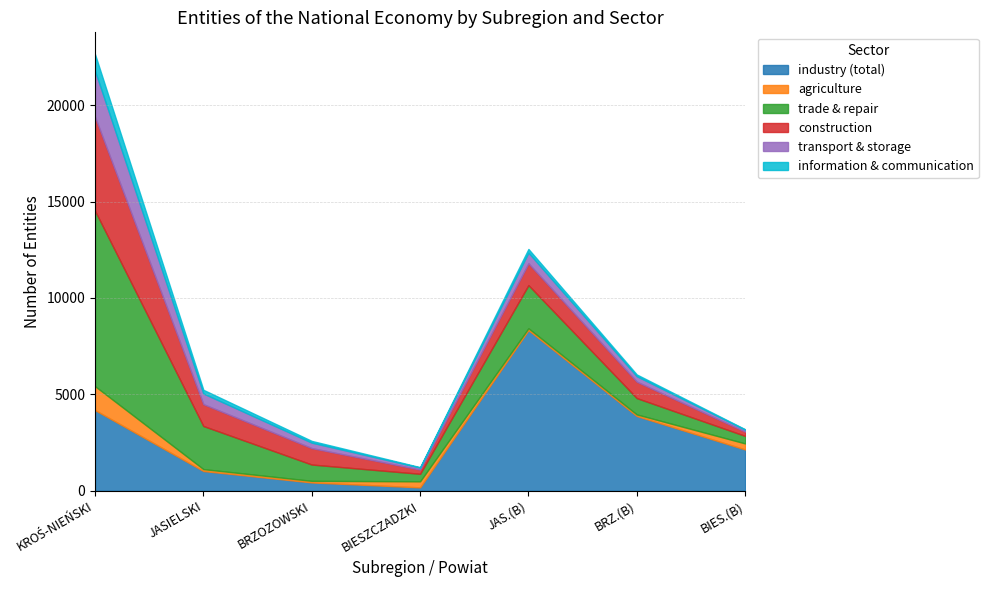

The industry (total) series shows 3876 at BRZ.(B). True or false?

True